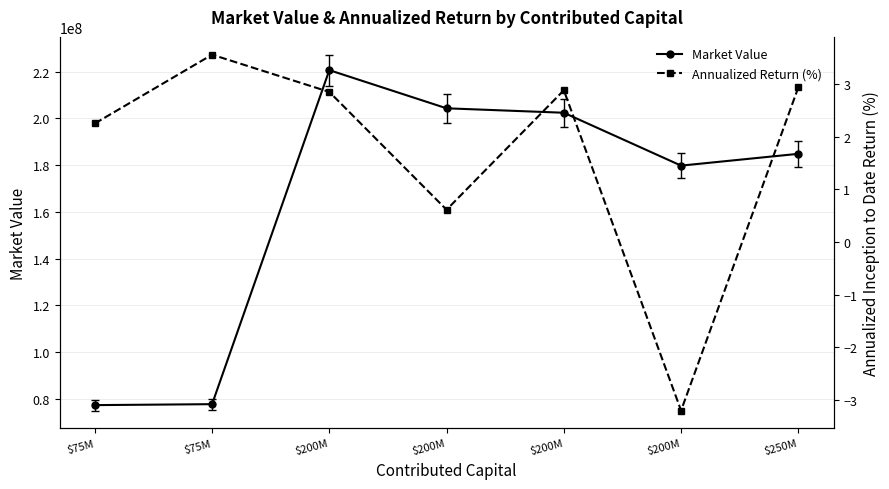

Rank the series by their average value, from lowest to highest.

Annualized Return (%), Market Value